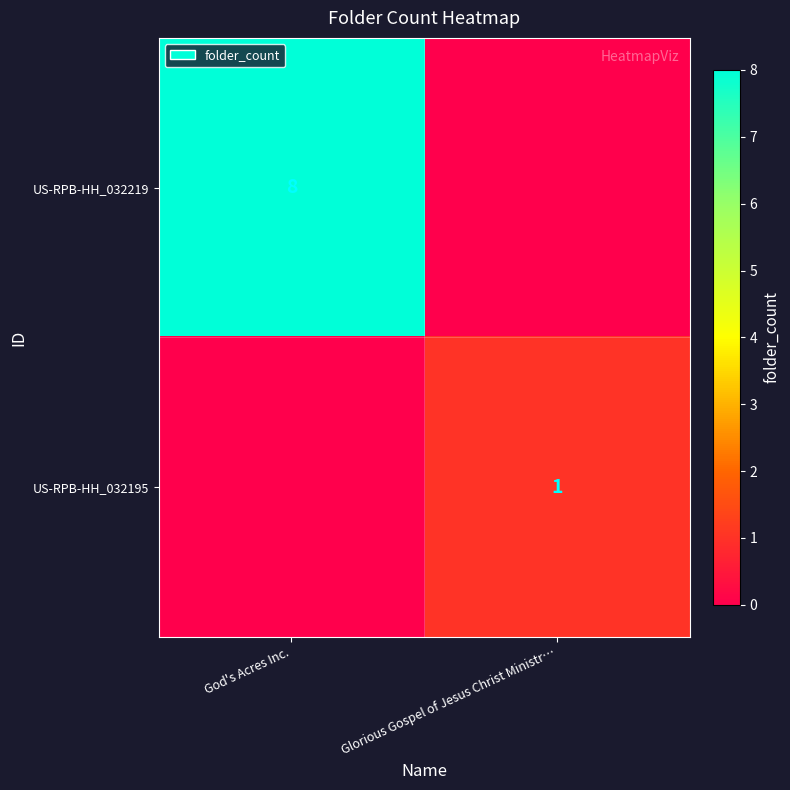

Is it true that US-RPB-HH_032195 equals 2 at Glorious Gospel of Jesus Christ Ministr…?

False